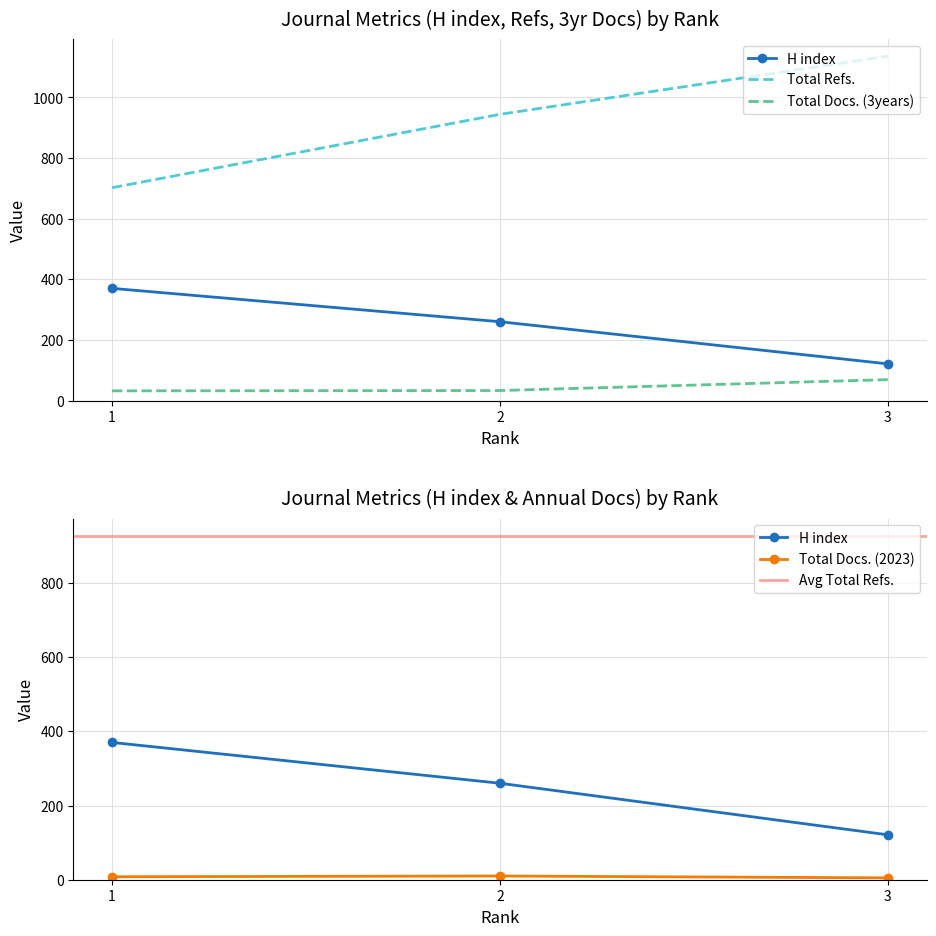

Which category has the highest value across all series?

3